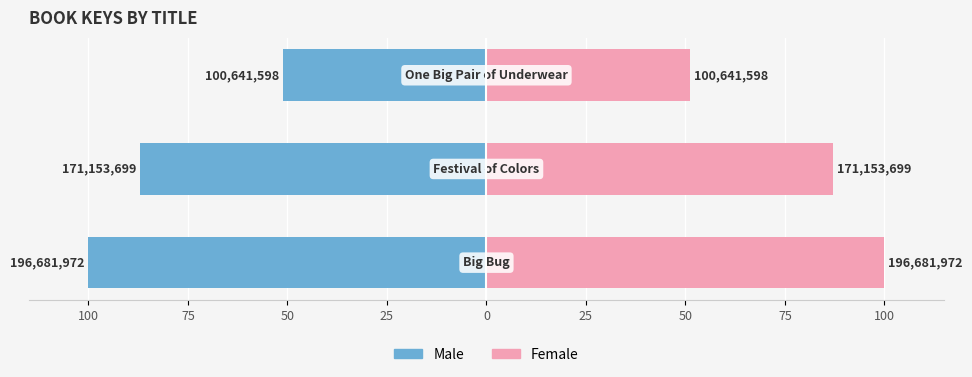

How many bars are there in total?

6